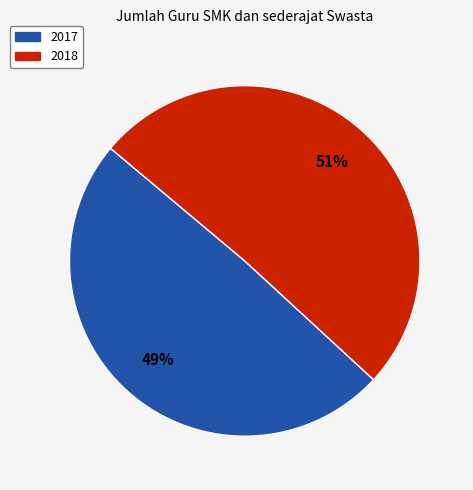

To the nearest percent, what percentage of the pie is 2018?

51%